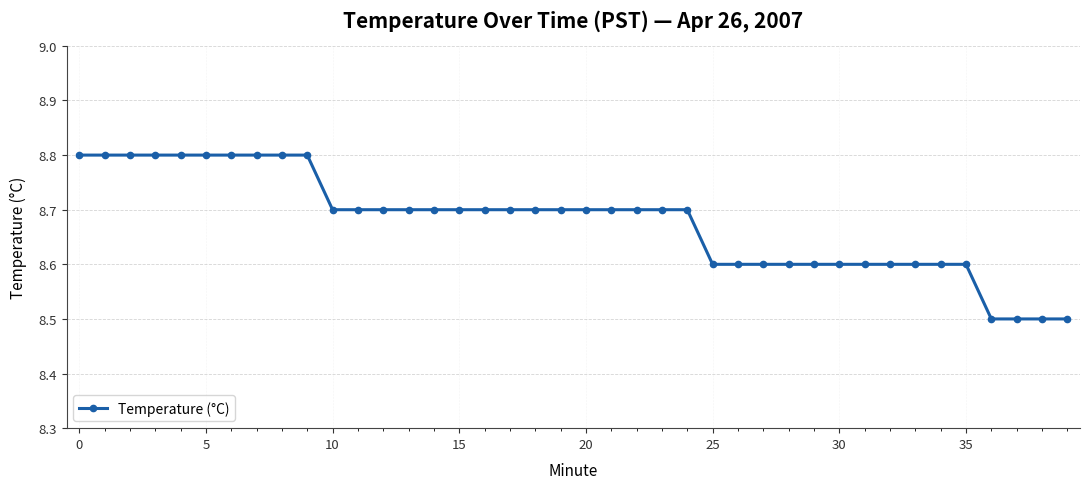

Reading left to right, what are all the values shown in this chart?

8.8	8.8	8.8	8.8	8.8	8.8	8.8	8.8	8.8	8.8	8.7	8.7	8.7	8.7	8.7	8.7	8.7	8.7	8.7	8.7	8.7	8.7	8.7	8.7	8.7	8.6	8.6	8.6	8.6	8.6	8.6	8.6	8.6	8.6	8.6	8.6	8.5	8.5	8.5	8.5